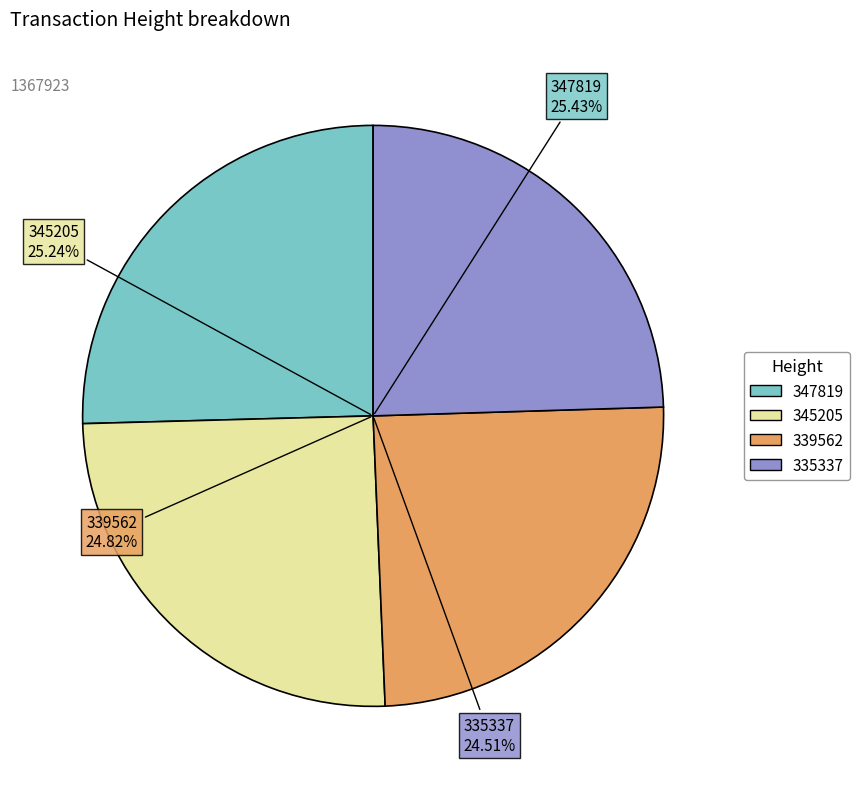

To the nearest percent, what percentage of the pie is 339562?

25%